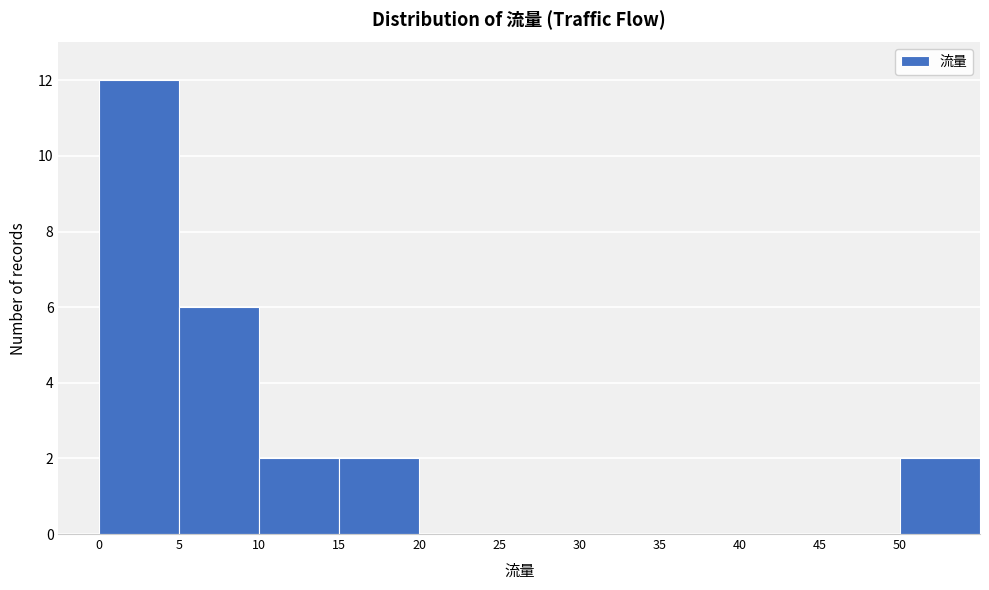

Reading left to right, list every bar in this chart as the range it spans on the x-axis followed by its height. The values are not printed on the chart, so give them approximately, as read against the axis.

0 to 5: 12
5 to 10: 6
10 to 15: 2
15 to 20: 2
20 to 25: 0
25 to 30: 0
30 to 35: 0
35 to 40: 0
40 to 45: 0
45 to 50: 0
50 to 55: 2